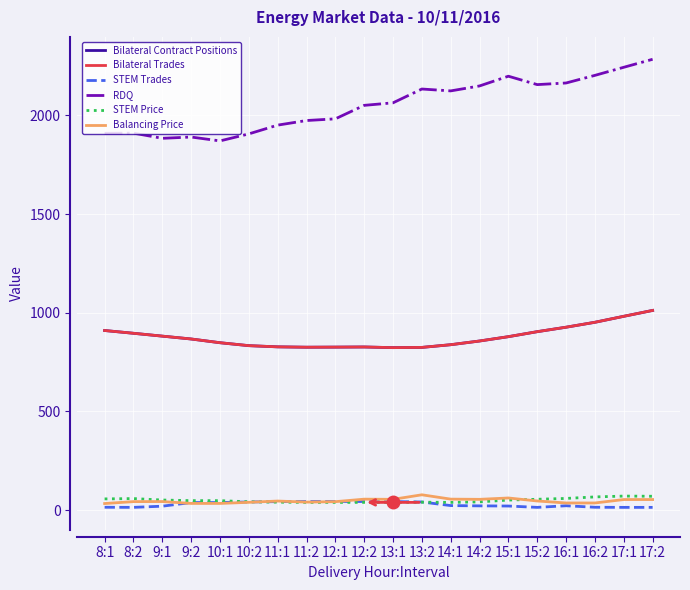

What is the smallest value displayed?

13.9